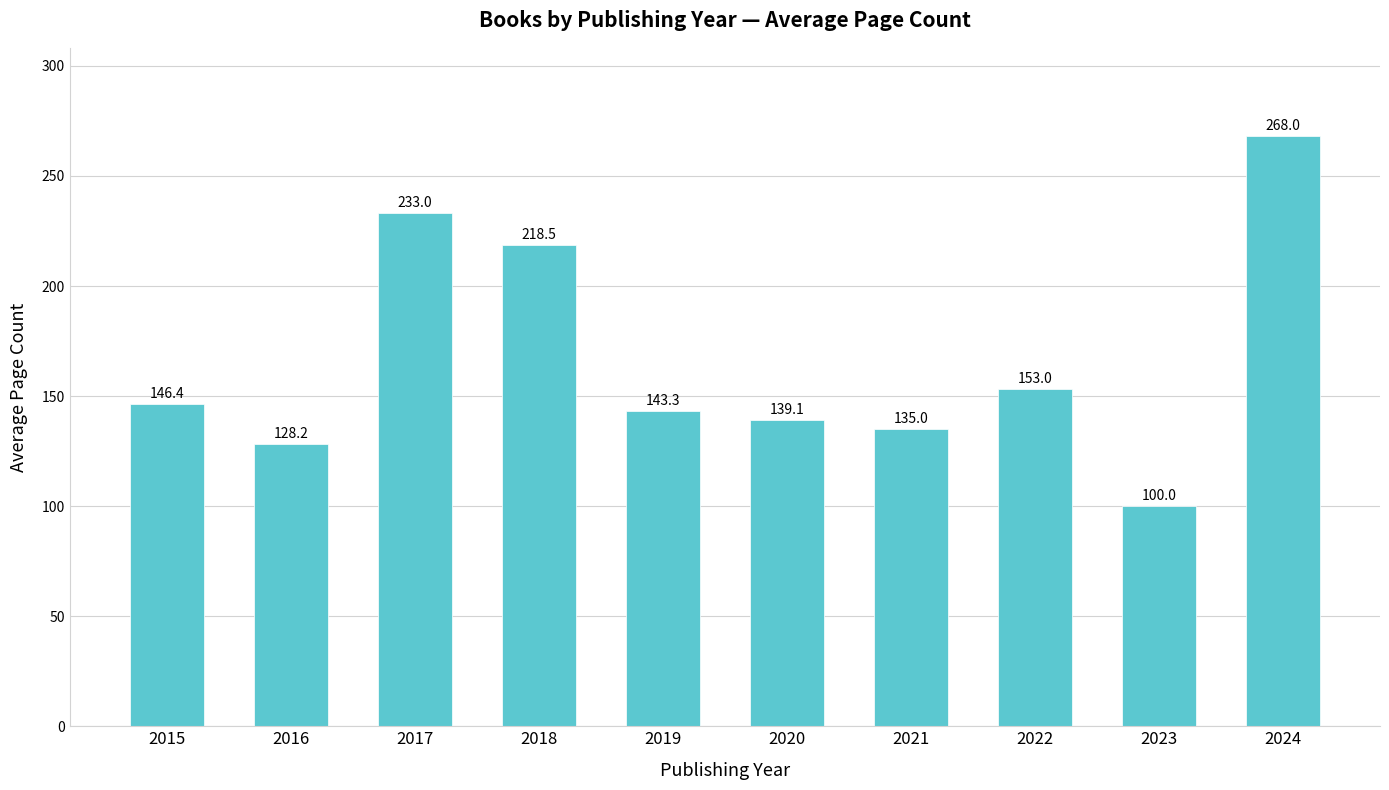

What is the greatest value displayed?

268.0